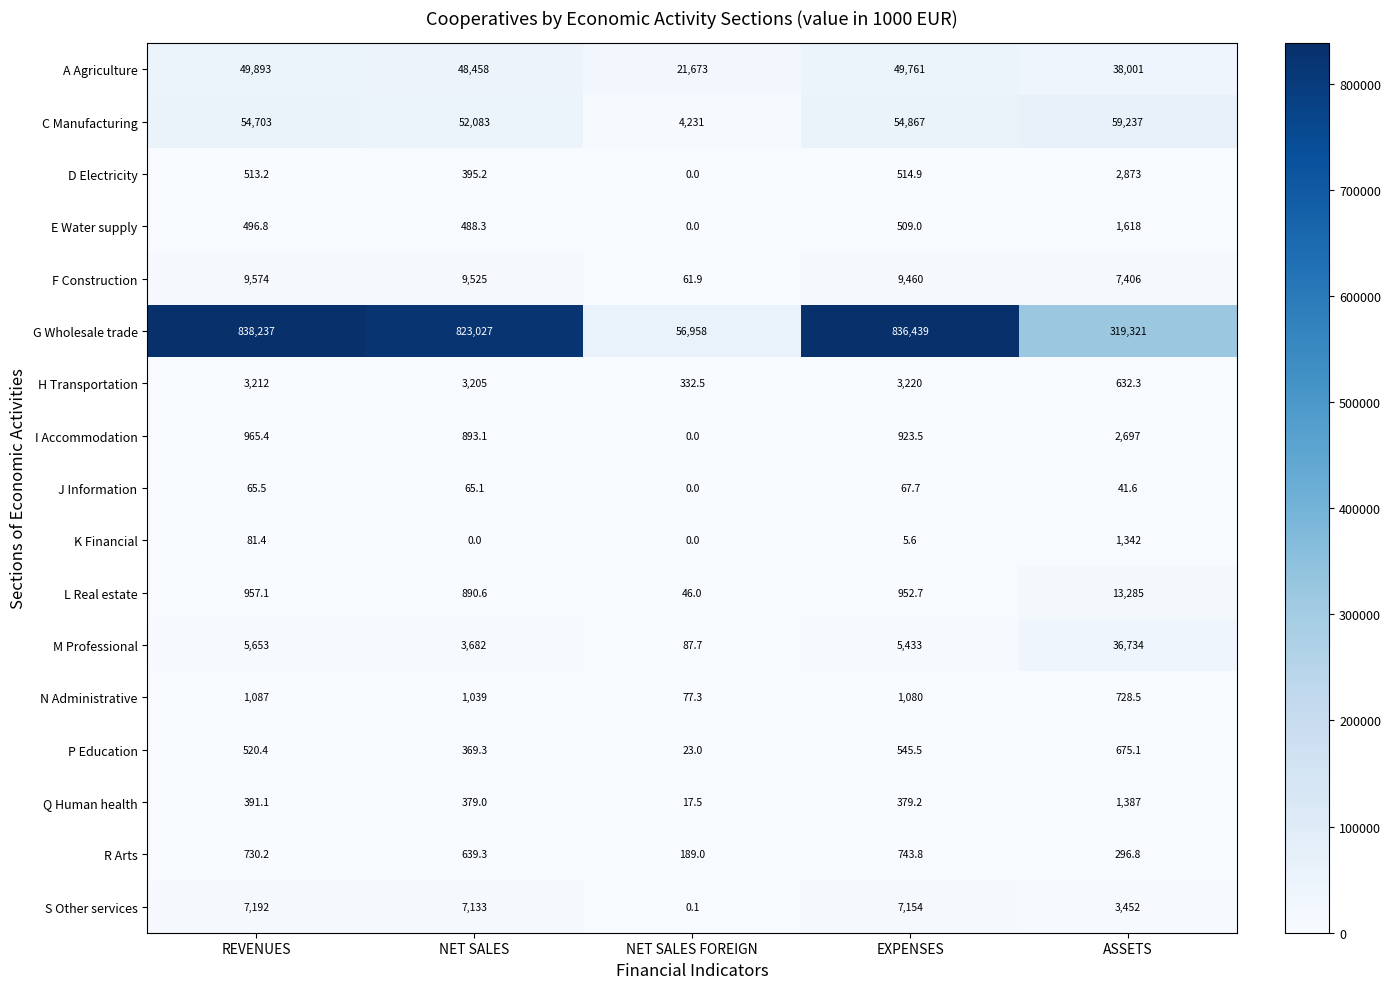

Where is D Electricity nearest to the value 1436?

EXPENSES